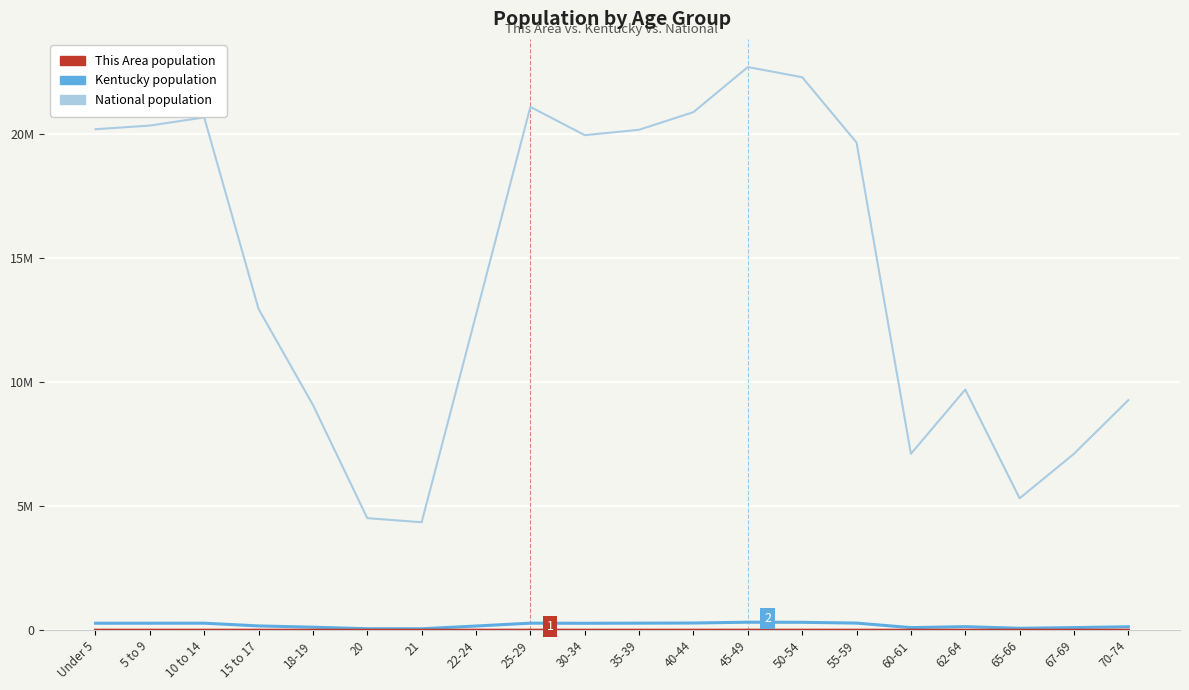

Does the chart display data point markers on the line(s)?

No